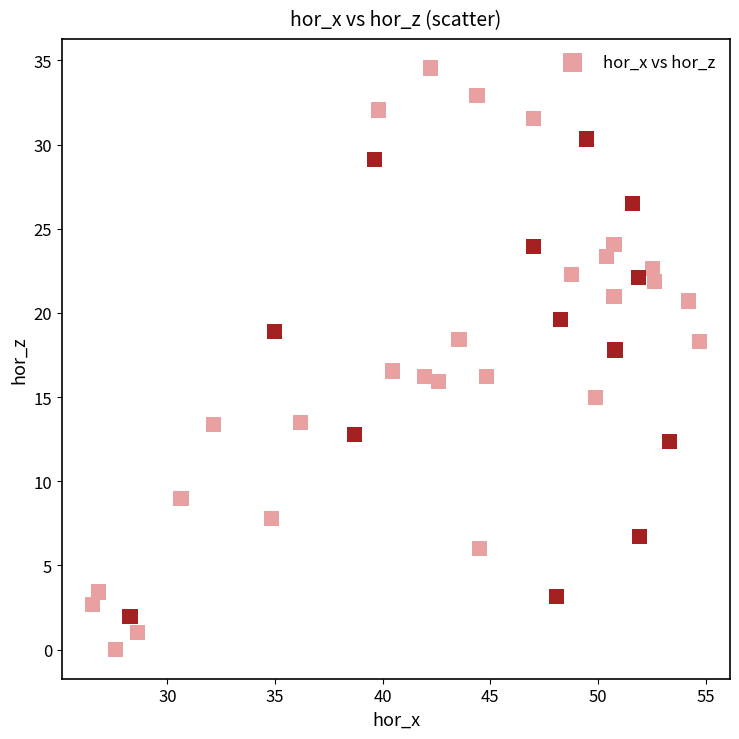

What is the range of Y values (max minus min)?

34.6